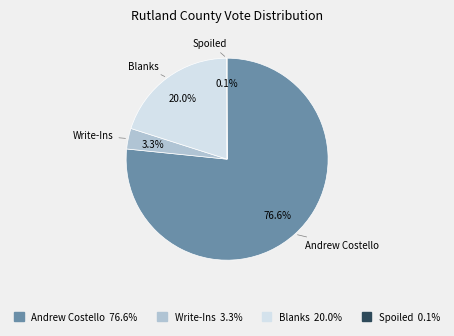

Approximately how many times larger is the value at Blanks compared to Write-Ins?

6.1